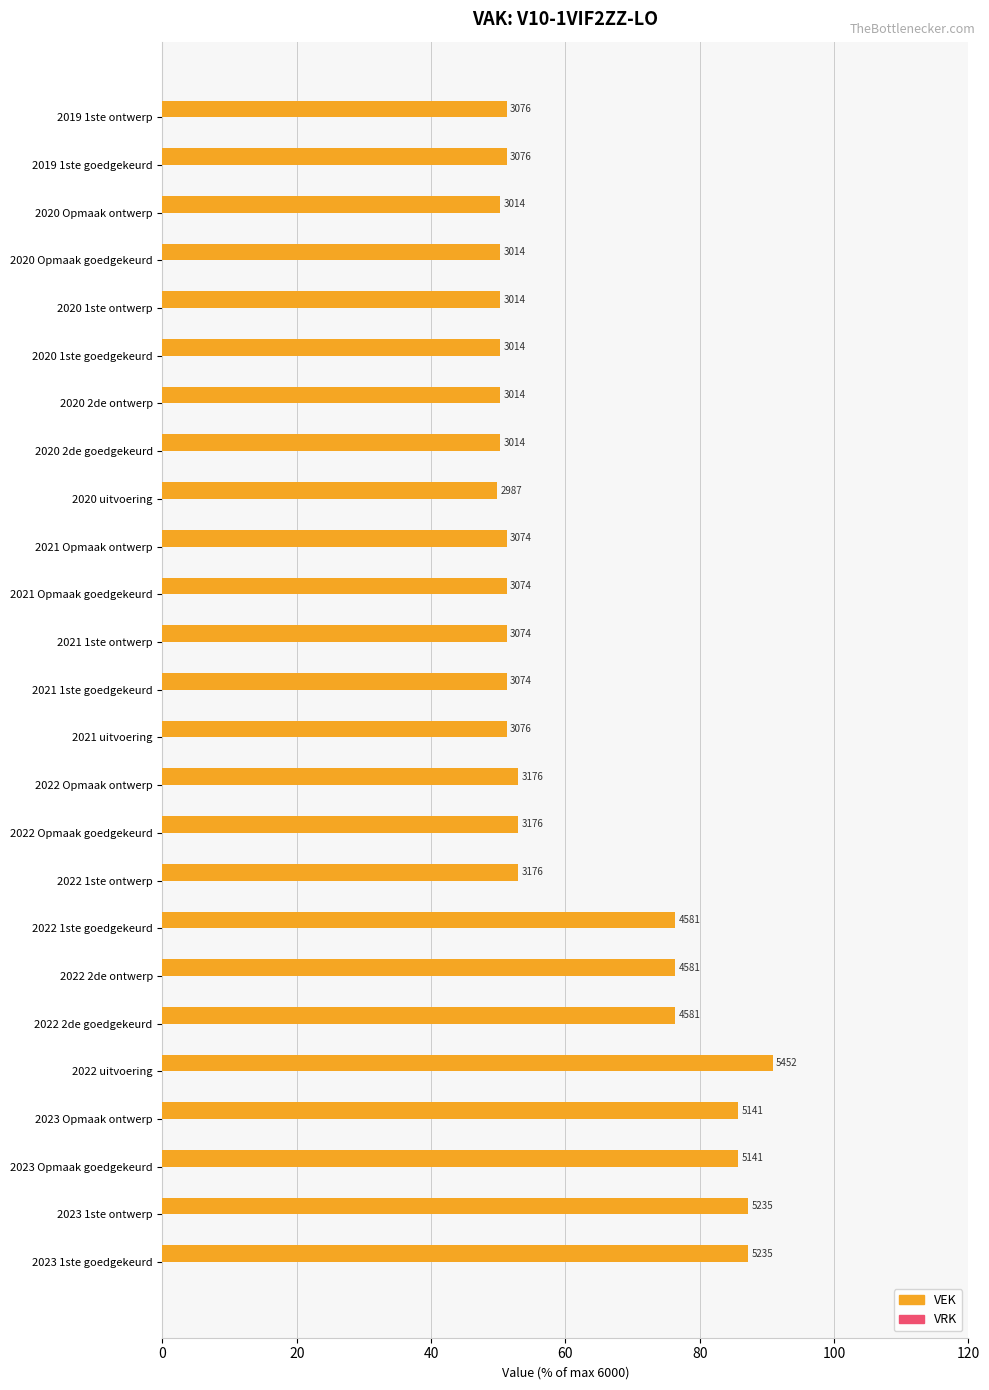

How many bars are there in total?

25